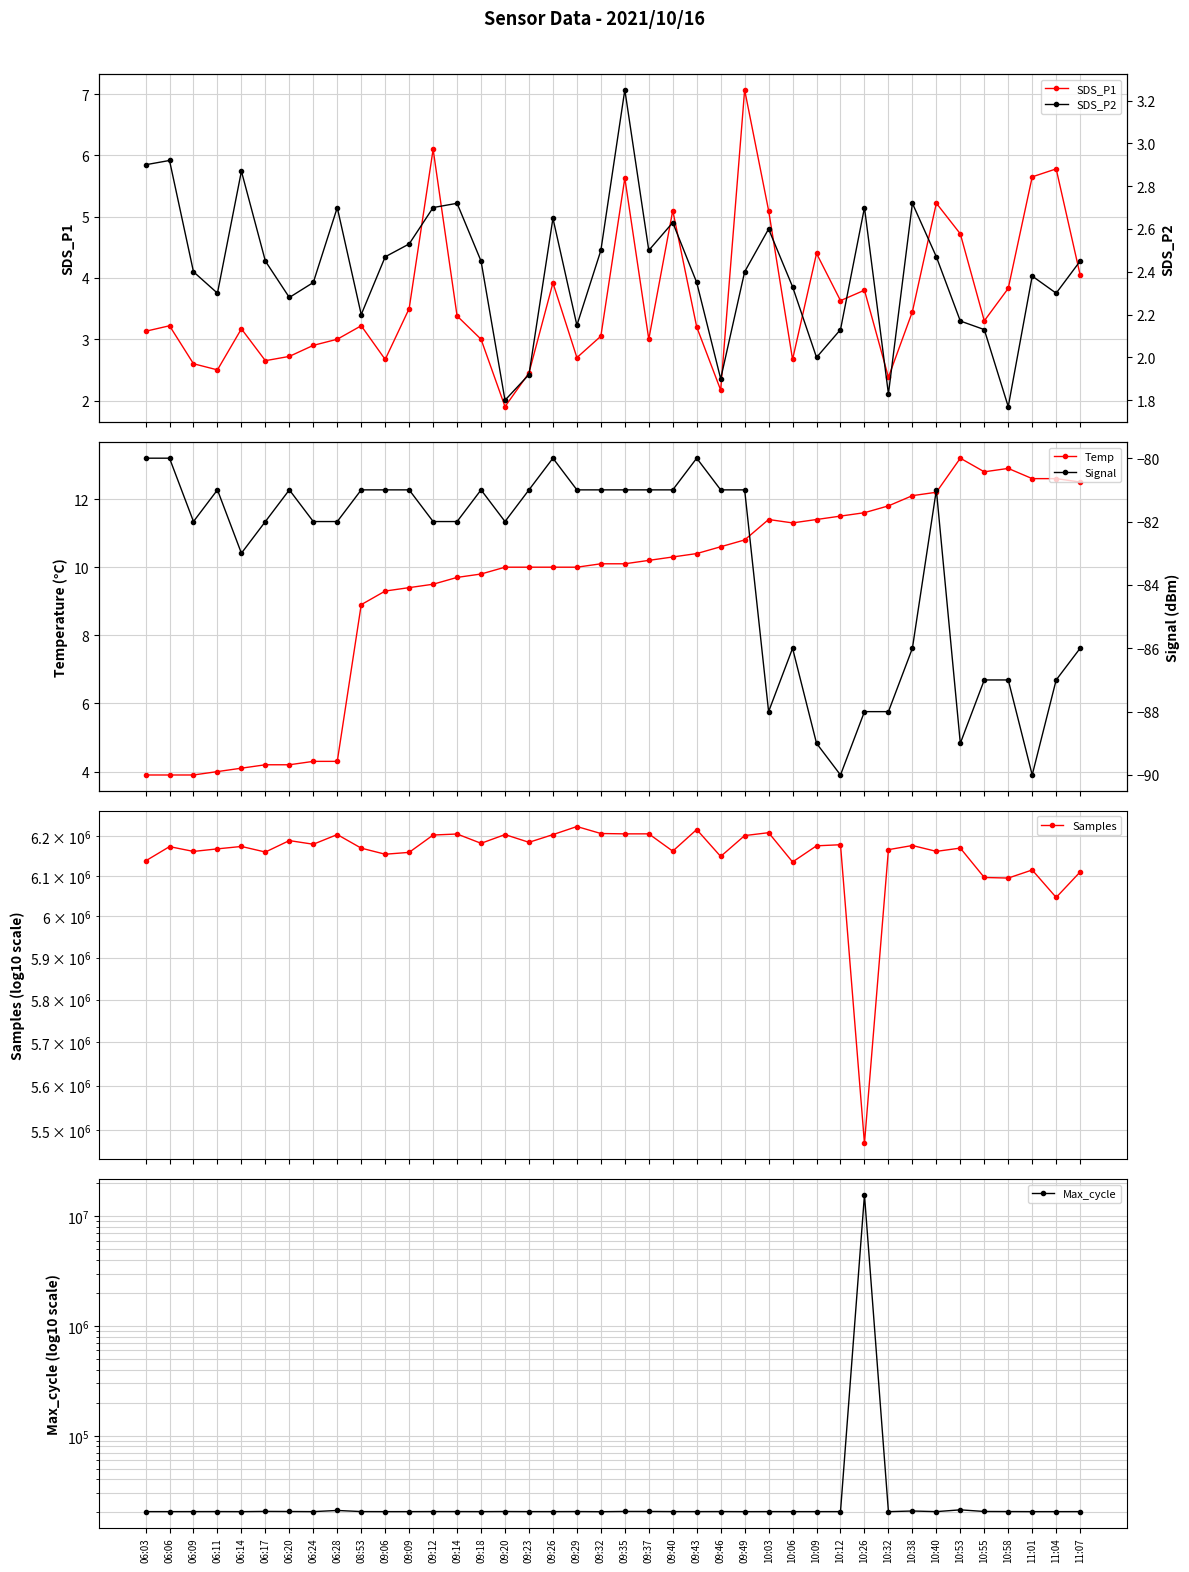

Reading left to right, what are all the values shown in this chart?

SDS_P1: 06:03=3.1	06:06=3.2	06:09=2.6	06:11=2.5	06:14=3.2	06:17=2.6	06:20=2.7	06:24=2.9	06:28=3.0	08:53=3.2	09:06=2.7	09:09=3.5	09:12=6.1	09:14=3.4	09:18=3.0	09:20=1.9	09:23=2.5	09:26=3.9	09:29=2.7	09:32=3.0	09:35=5.6	09:37=3.0	09:40=5.1	09:43=3.2	09:46=2.2	09:49=7.1	10:03=5.1	10:06=2.7	10:09=4.4	10:12=3.6	10:26=3.8	10:32=2.4	10:38=3.5	10:40=5.2	10:53=4.7	10:55=3.3	10:58=3.8	11:01=5.7	11:04=5.8	11:07=4.0
Temp: 06:03=3.9	06:06=3.9	06:09=3.9	06:11=4.0	06:14=4.1	06:17=4.2	06:20=4.2	06:24=4.3	06:28=4.3	08:53=8.9	09:06=9.3	09:09=9.4	09:12=9.5	09:14=9.7	09:18=9.8	09:20=10.0	09:23=10.0	09:26=10.0	09:29=10.0	09:32=10.1	09:35=10.1	09:37=10.2	09:40=10.3	09:43=10.4	09:46=10.6	09:49=10.8	10:03=11.4	10:06=11.3	10:09=11.4	10:12=11.5	10:26=11.6	10:32=11.8	10:38=12.1	10:40=12.2	10:53=13.2	10:55=12.8	10:58=12.9	11:01=12.6	11:04=12.6	11:07=12.5
Samples: 06:03=6137327.0	06:06=6173289.0	06:09=6161186.0	06:11=6167652.0	06:14=6173705.0	06:17=6159647.0	06:20=6188498.0	06:24=6179272.0	06:28=6203749.0	08:53=6169434.0	09:06=6154176.0	09:09=6158831.0	09:12=6202548.0	09:14=6205143.0	09:18=6181636.0	09:20=6203678.0	09:23=6184170.0	09:26=6203583.0	09:29=6224077.0	09:32=6206386.0	09:35=6205496.0	09:37=6205529.0	09:40=6161897.0	09:43=6216499.0	09:46=6148583.0	09:49=6201112.0	10:03=6208499.0	10:06=6134746.0	10:09=6175326.0	10:12=6178043.0	10:26=5469615.0	10:32=6165631.0	10:38=6176110.0	10:40=6161353.0	10:53=6169588.0	10:55=6096063.0	10:58=6094638.0	11:01=6114775.0	11:04=6046660.0	11:07=6109835.0
Max_cycle: 06:03=20375.0	06:06=20373.0	06:09=20384.0	06:11=20396.0	06:14=20366.0	06:17=20464.0	06:20=20426.0	06:24=20368.0	06:28=20878.0	08:53=20389.0	09:06=20369.0	09:09=20372.0	09:12=20400.0	09:14=20396.0	09:18=20373.0	09:20=20420.0	09:23=20380.0	09:26=20381.0	09:29=20404.0	09:32=20344.0	09:35=20449.0	09:37=20445.0	09:40=20393.0	09:43=20380.0	09:46=20397.0	09:49=20364.0	10:03=20381.0	10:06=20371.0	10:09=20370.0	10:12=20378.0	10:26=15724171.0	10:32=20356.0	10:38=20634.0	10:40=20372.0	10:53=21146.0	10:55=20438.0	10:58=20401.0	11:01=20366.0	11:04=20369.0	11:07=20379.0
SDS_P2: 06:03=2.9	06:06=2.9	06:09=2.4	06:11=2.3	06:14=2.9	06:17=2.5	06:20=2.3	06:24=2.4	06:28=2.7	08:53=2.2	09:06=2.5	09:09=2.5	09:12=2.7	09:14=2.7	09:18=2.5	09:20=1.8	09:23=1.9	09:26=2.6	09:29=2.1	09:32=2.5	09:35=3.2	09:37=2.5	09:40=2.6	09:43=2.4	09:46=1.9	09:49=2.4	10:03=2.6	10:06=2.3	10:09=2.0	10:12=2.1	10:26=2.7	10:32=1.8	10:38=2.7	10:40=2.5	10:53=2.2	10:55=2.1	10:58=1.8	11:01=2.4	11:04=2.3	11:07=2.5
Signal: 06:03=-80.0	06:06=-80.0	06:09=-82.0	06:11=-81.0	06:14=-83.0	06:17=-82.0	06:20=-81.0	06:24=-82.0	06:28=-82.0	08:53=-81.0	09:06=-81.0	09:09=-81.0	09:12=-82.0	09:14=-82.0	09:18=-81.0	09:20=-82.0	09:23=-81.0	09:26=-80.0	09:29=-81.0	09:32=-81.0	09:35=-81.0	09:37=-81.0	09:40=-81.0	09:43=-80.0	09:46=-81.0	09:49=-81.0	10:03=-88.0	10:06=-86.0	10:09=-89.0	10:12=-90.0	10:26=-88.0	10:32=-88.0	10:38=-86.0	10:40=-81.0	10:53=-89.0	10:55=-87.0	10:58=-87.0	11:01=-90.0	11:04=-87.0	11:07=-86.0